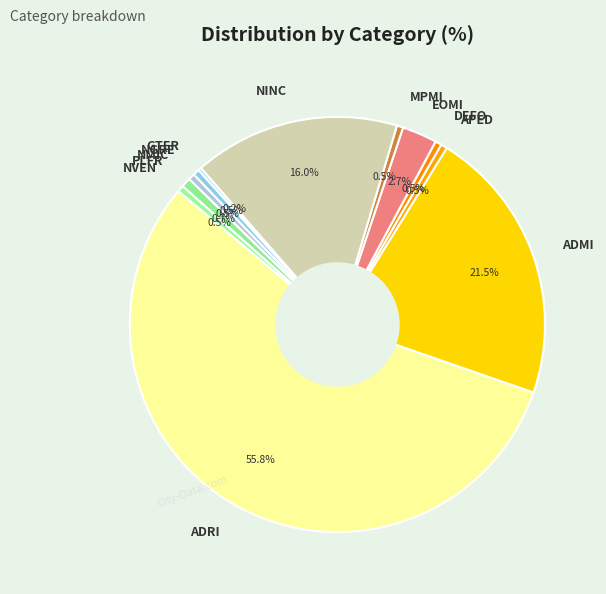

To the nearest percent, what is the difference between the NINC and NGRE slice percentages?

16%